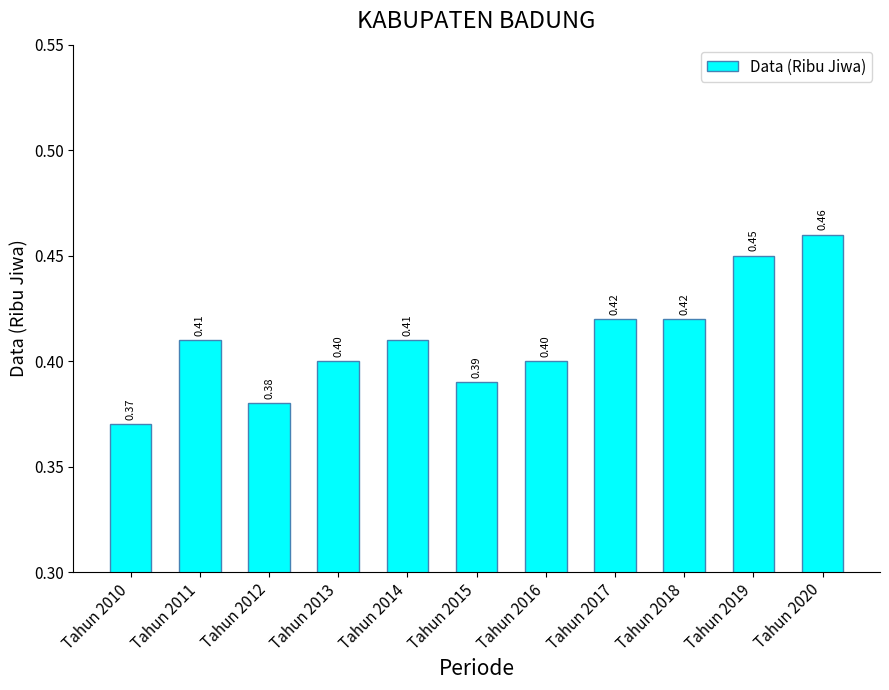

What is the minimum value shown in the chart?

0.4